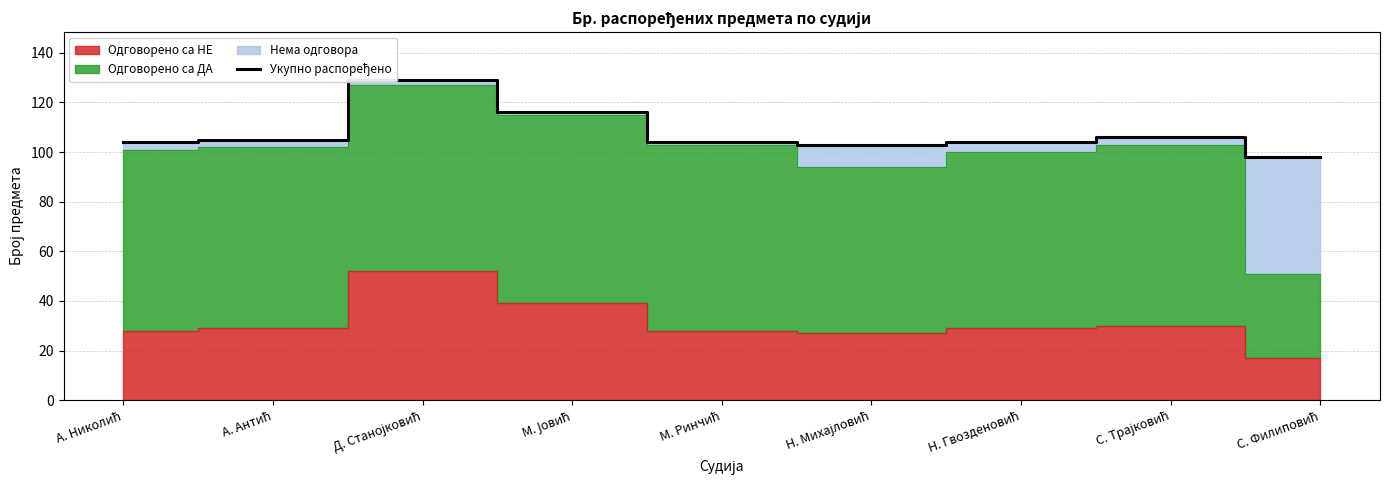

Is it true that the value at А. Антић is 105?

True